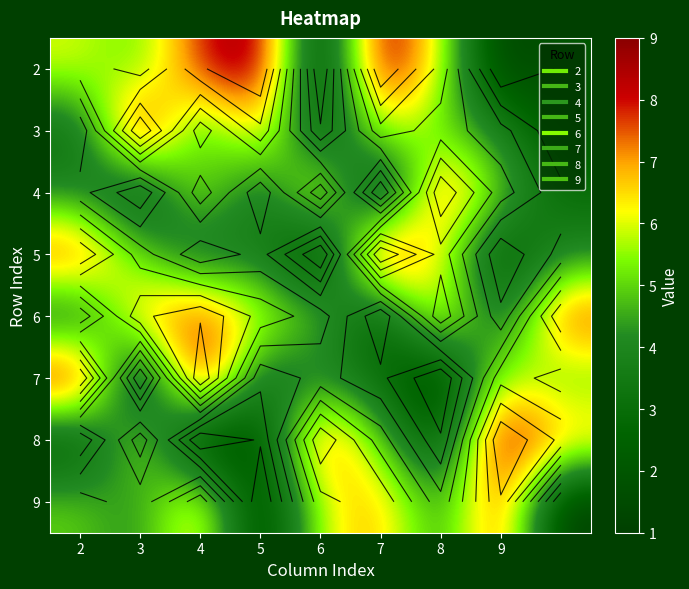

Rank the series at 5 from highest to lowest value.

2, 3, 6, 5, 4, 7, 8, 9